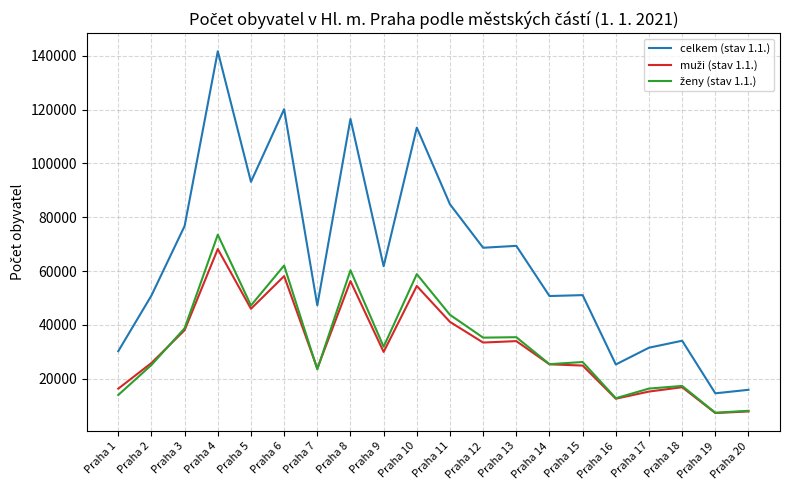

Which series has the largest total across all categories?

celkem (stav 1.1.)